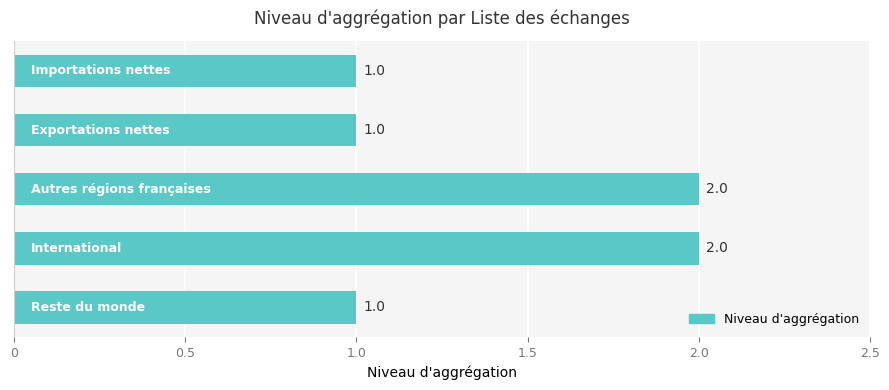

Does the chart contain any negative values?

No